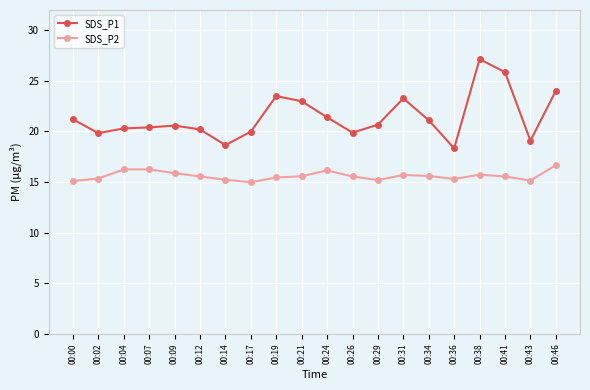

What is the difference between the second highest and minimum values in the SDS_P2 series?

1.3